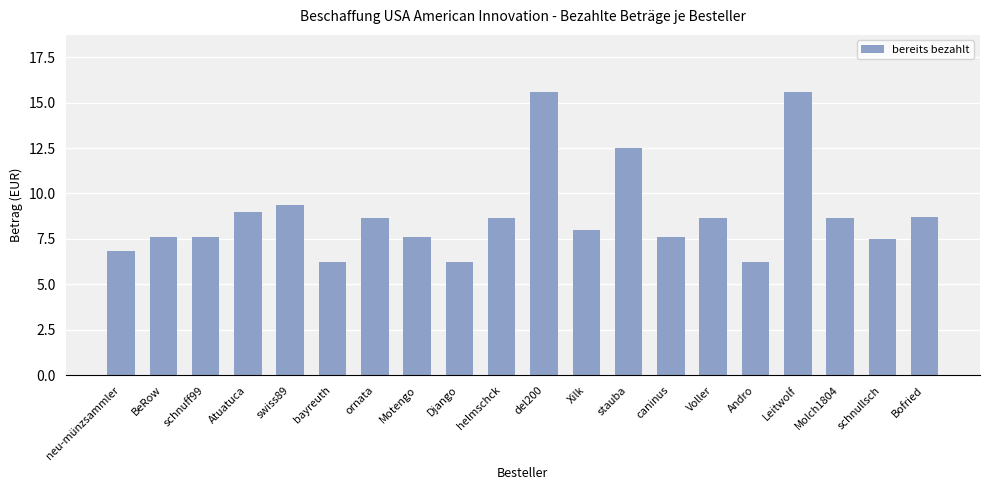

What is the greatest value displayed?

15.6